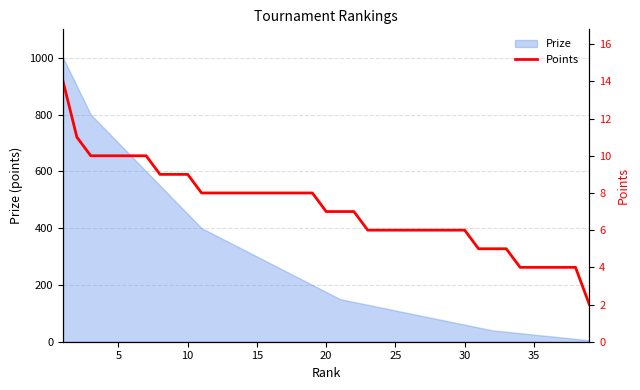

Is it true that the value at 16 is 2?

False